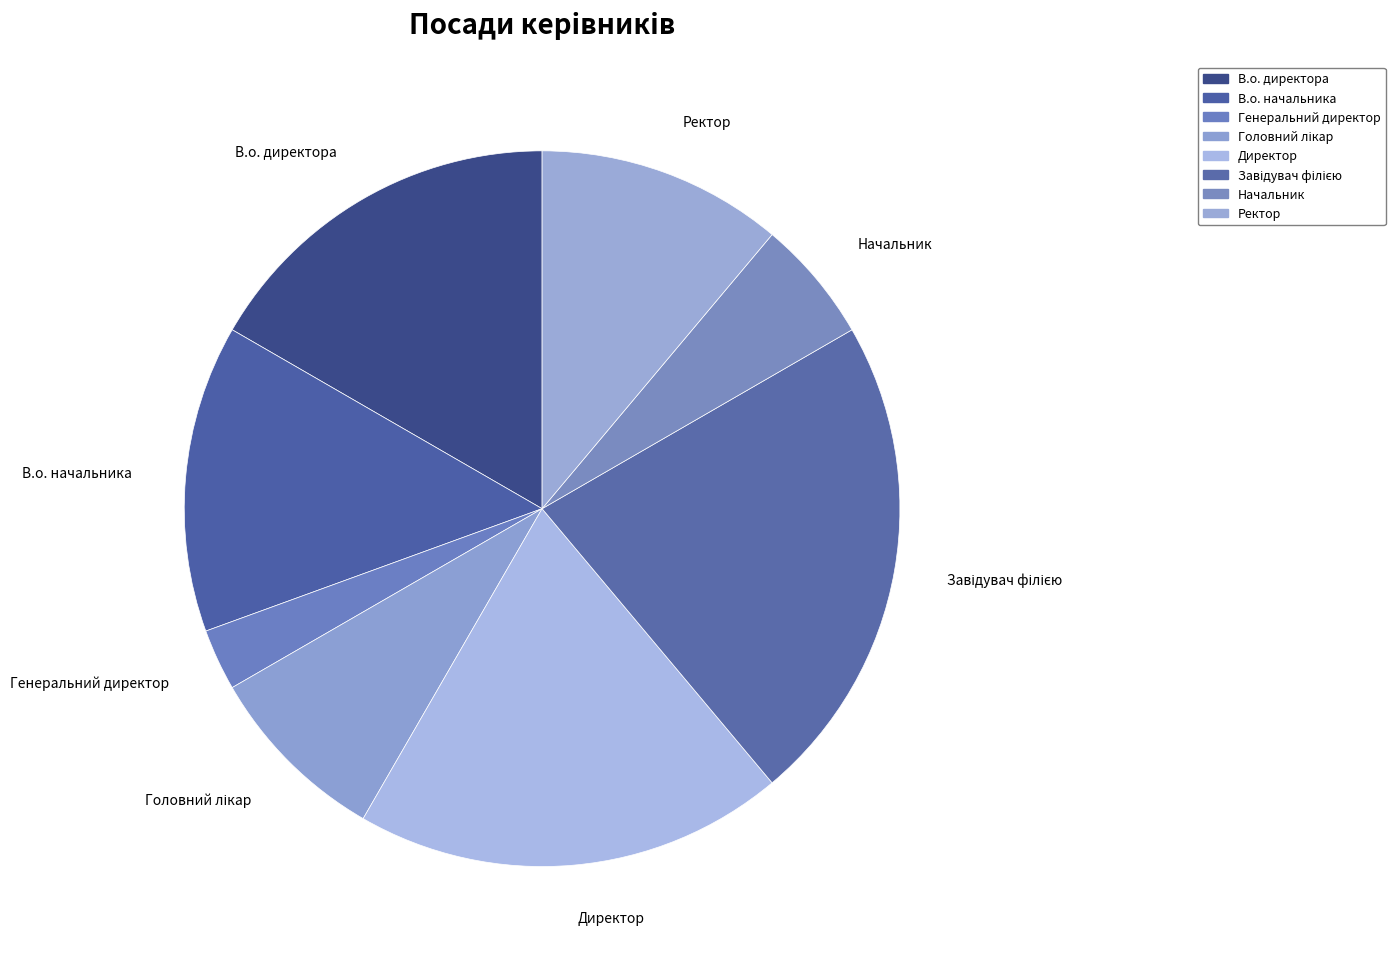

To the nearest percent, what is the average slice percentage?

12%